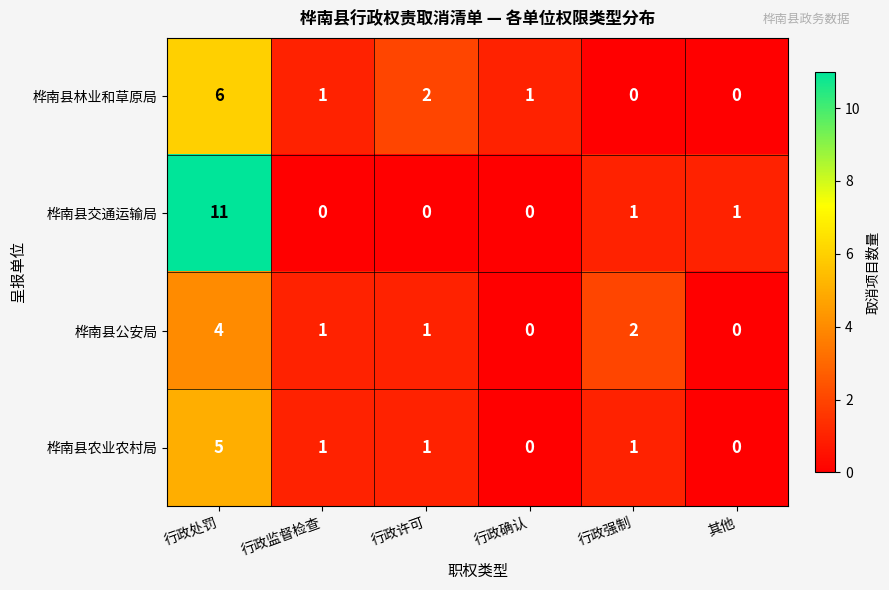

At which label is 桦南县林业和草原局 closest to 3?

行政许可